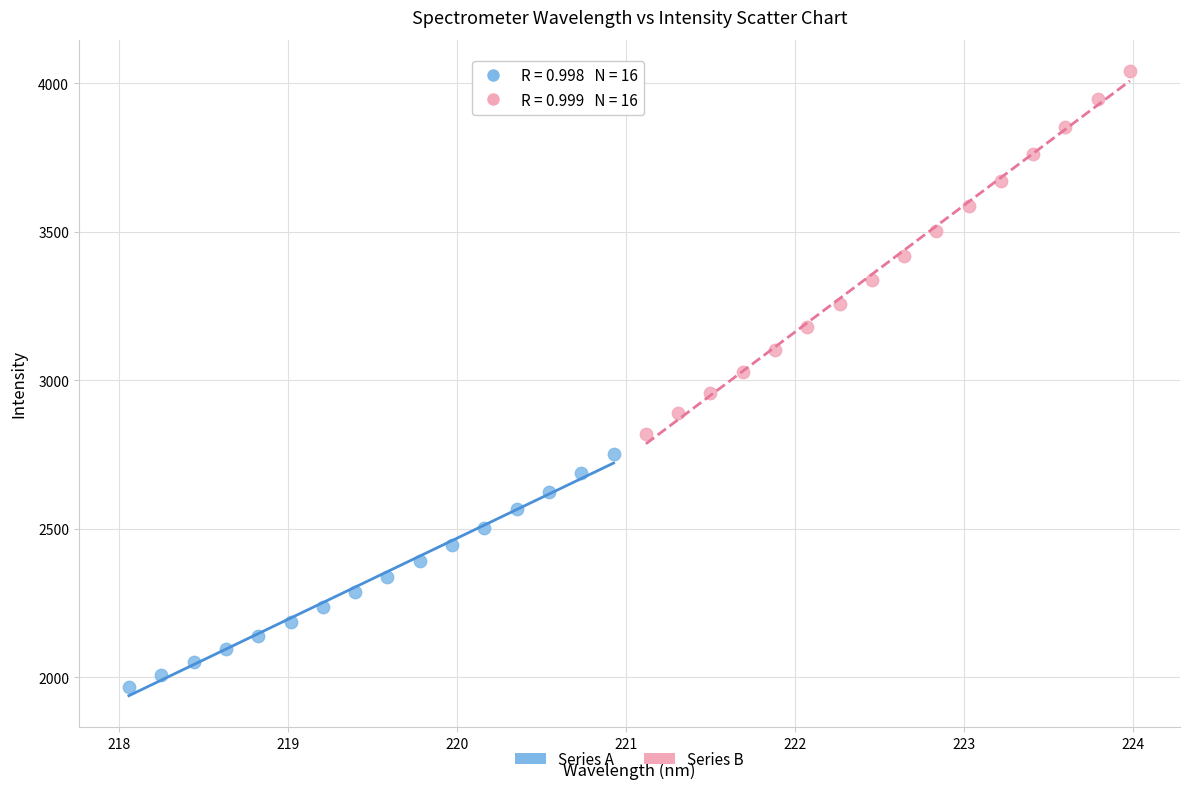

Which series reaches the maximum Y coordinate?

Series B